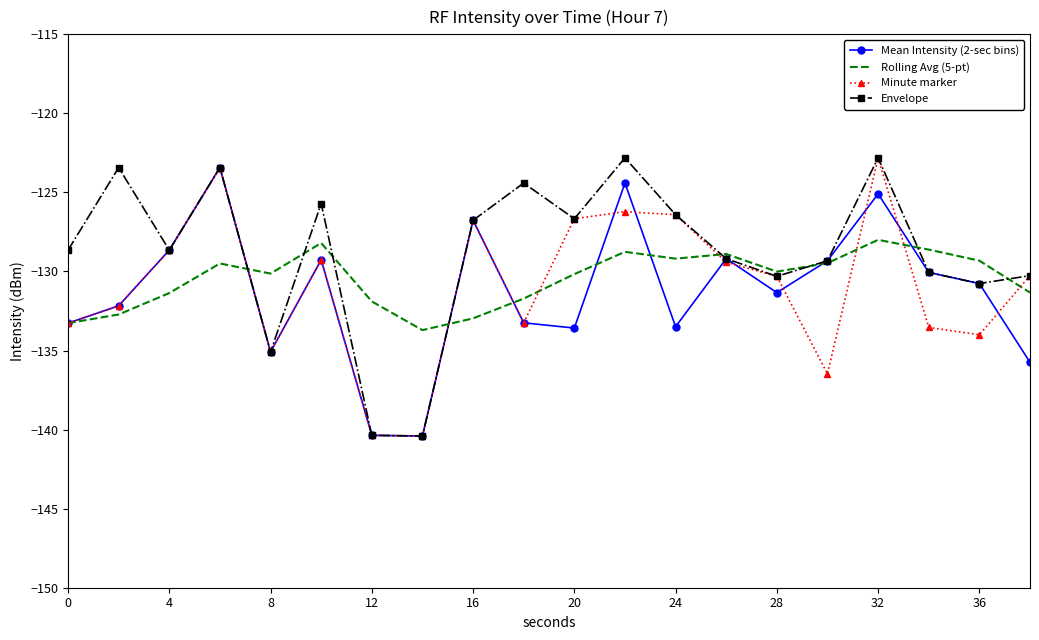

Which series has the largest total across all categories?

Envelope